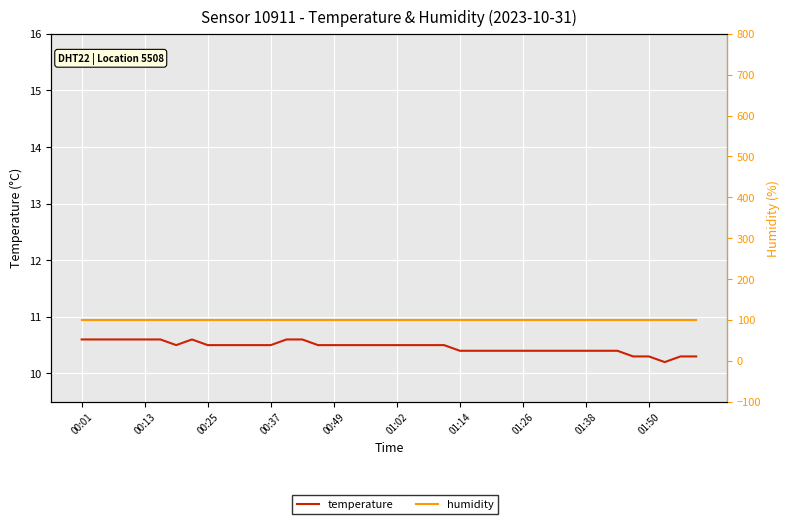

At how many categories does at least one series exceed 26?

40